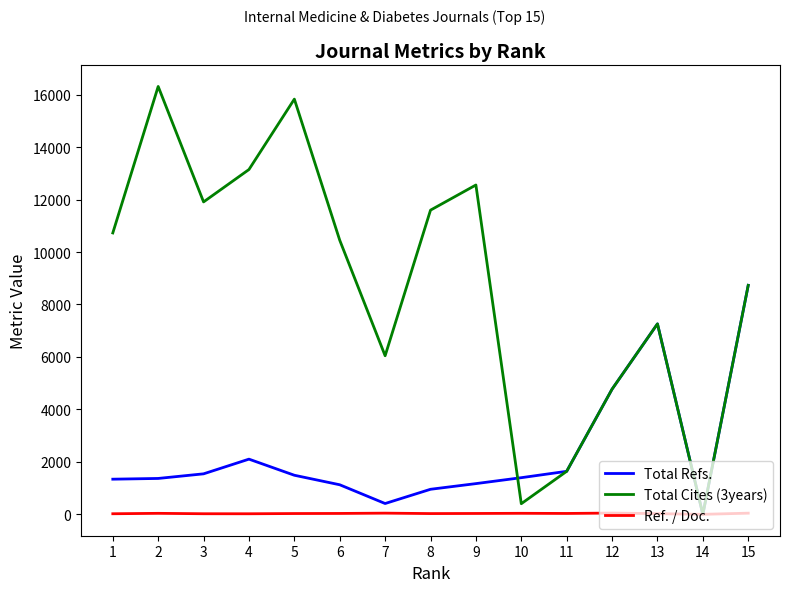

What is the greatest value displayed?

16312.0